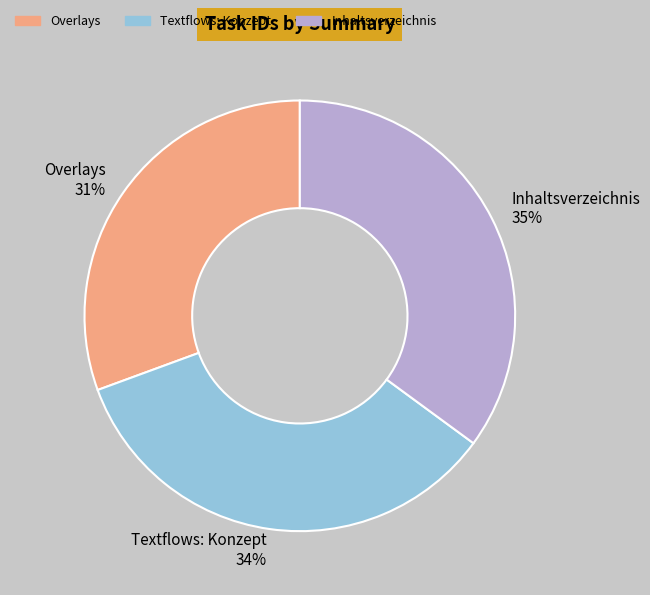

Which has a higher value, Textflows: Konzept or Overlays?

Textflows: Konzept